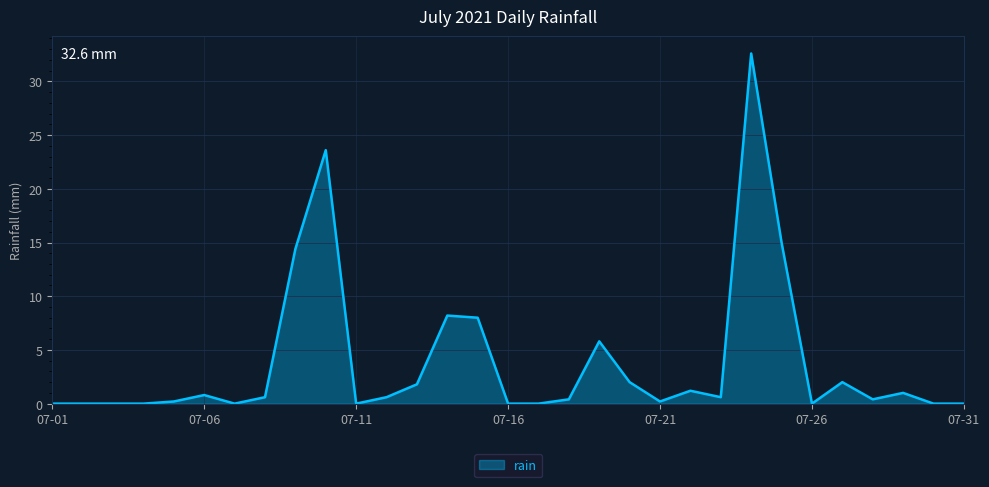

Count the number of data series in this chart.

1